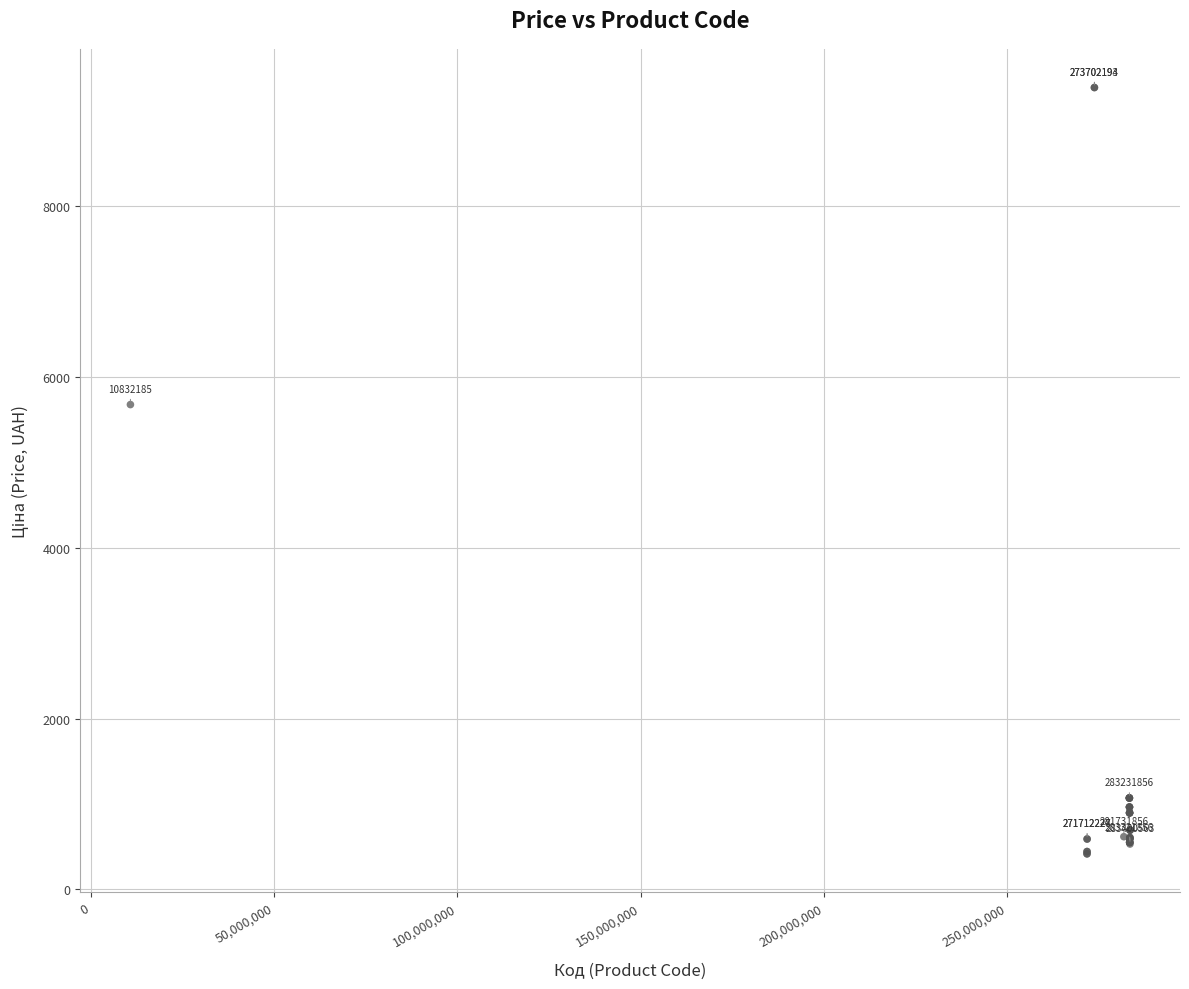

What Y value in the scatter plot is closest to 4900?

5673.8